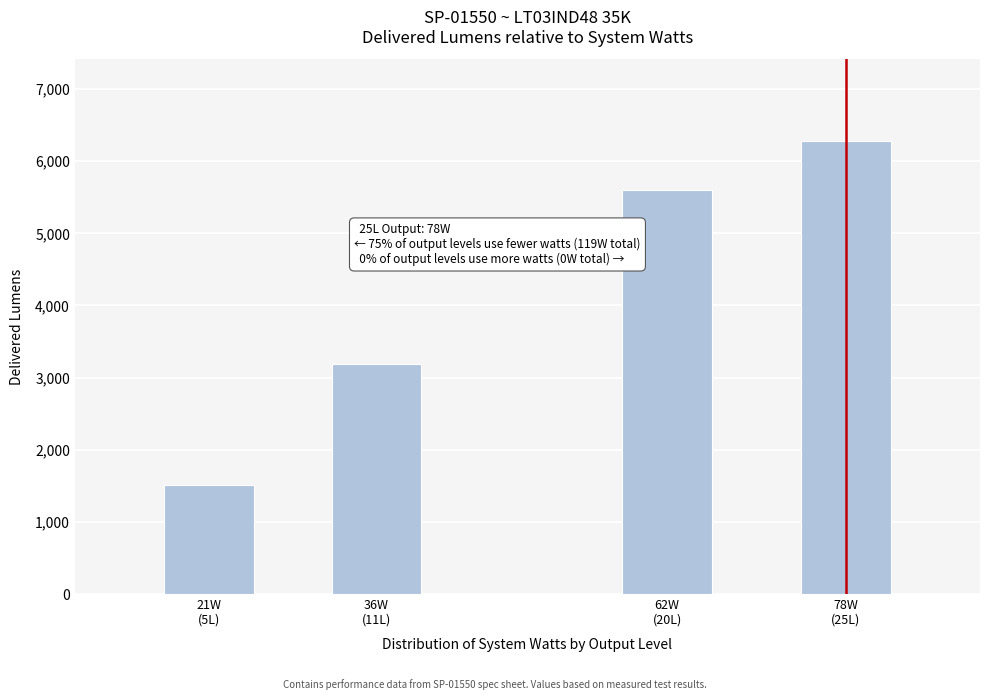

Reading left to right, list all the values displayed in this chart.

1506	3193	5596	6282